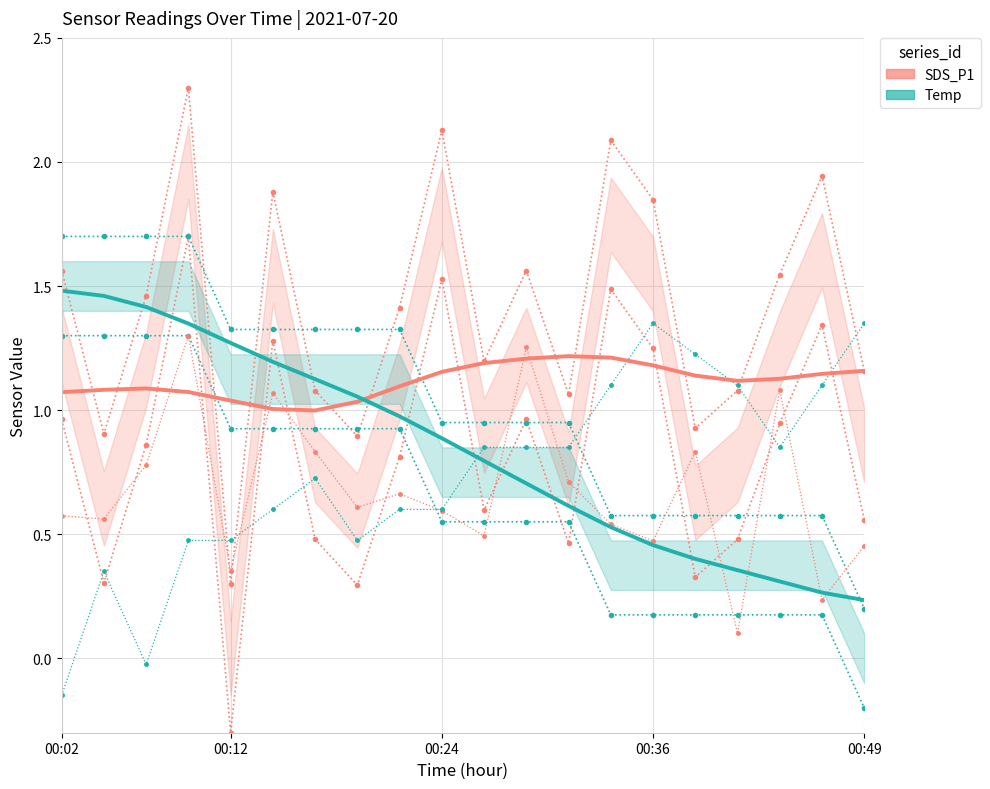

What is the total value across all series at 5?

2.2